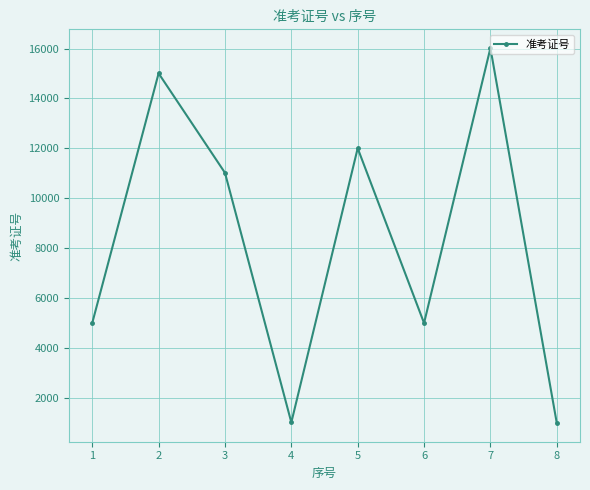

What is the average value?

8263